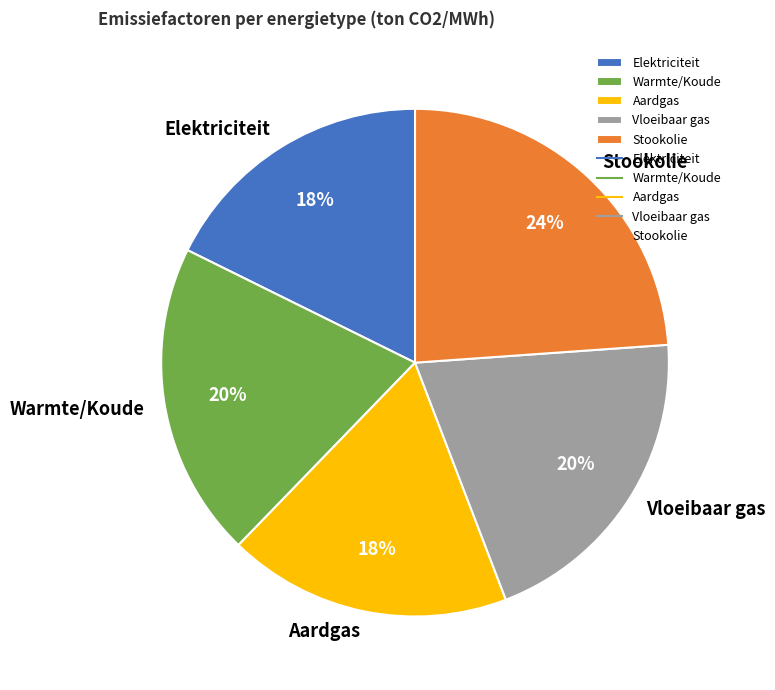

Is the sum of Stookolie and Vloeibaar gas greater than half?

No